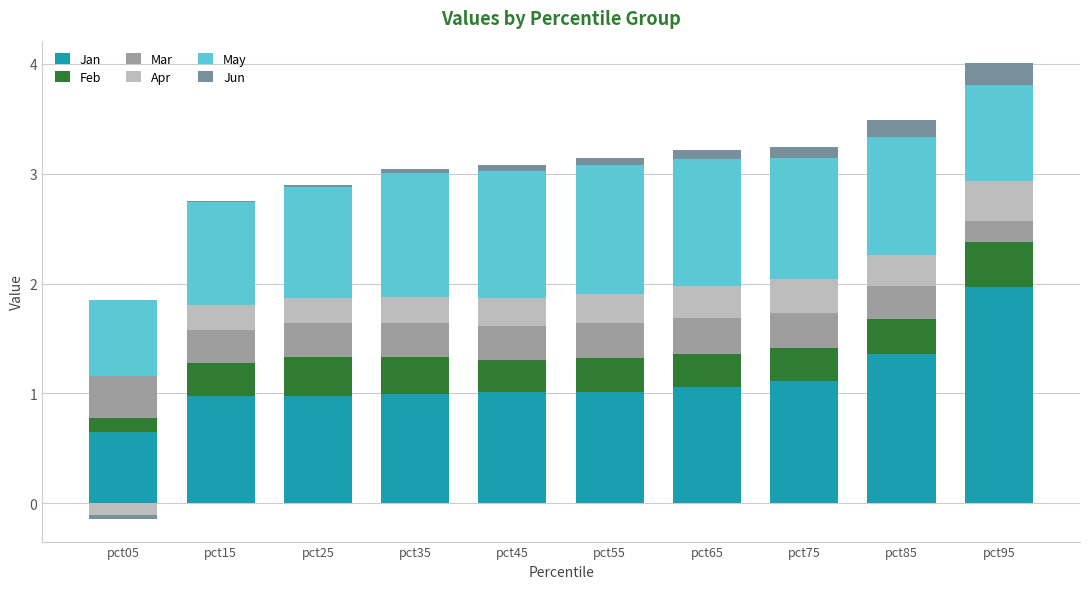

At which label does Jun reach its minimum?

pct05